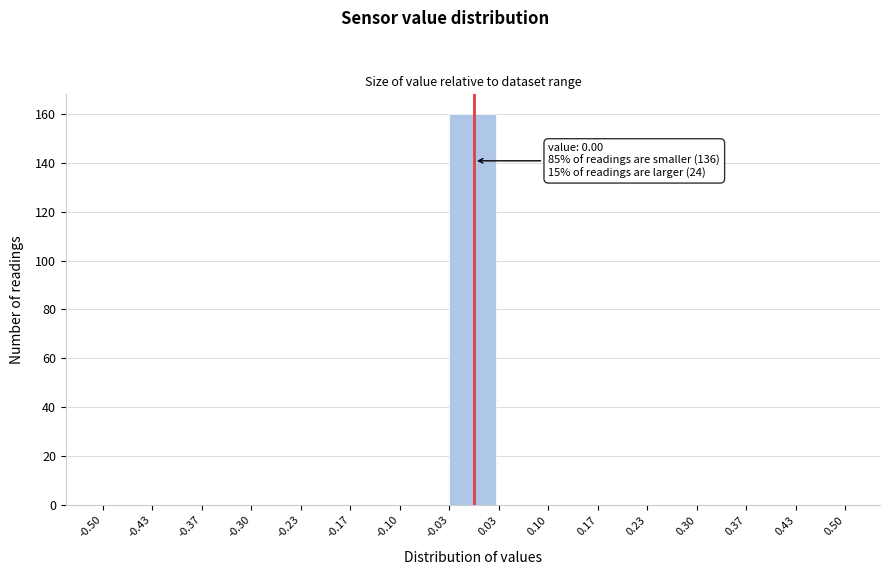

Over which range of the x-axis is the bar tallest?

-0.03 to 0.03